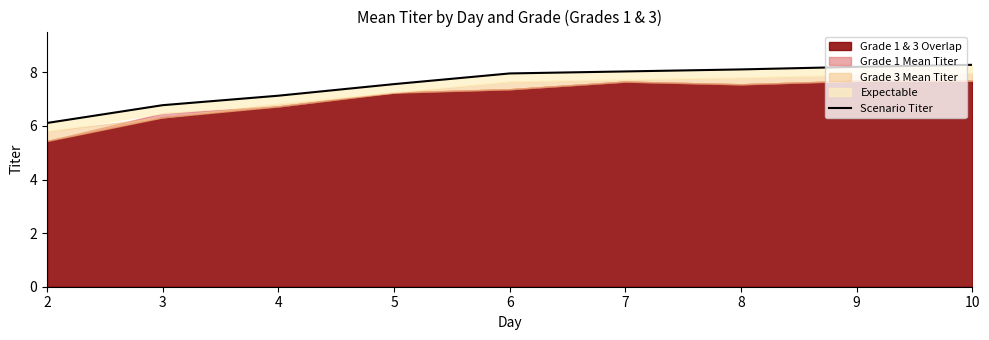

What value does the data have at 2?

6.1